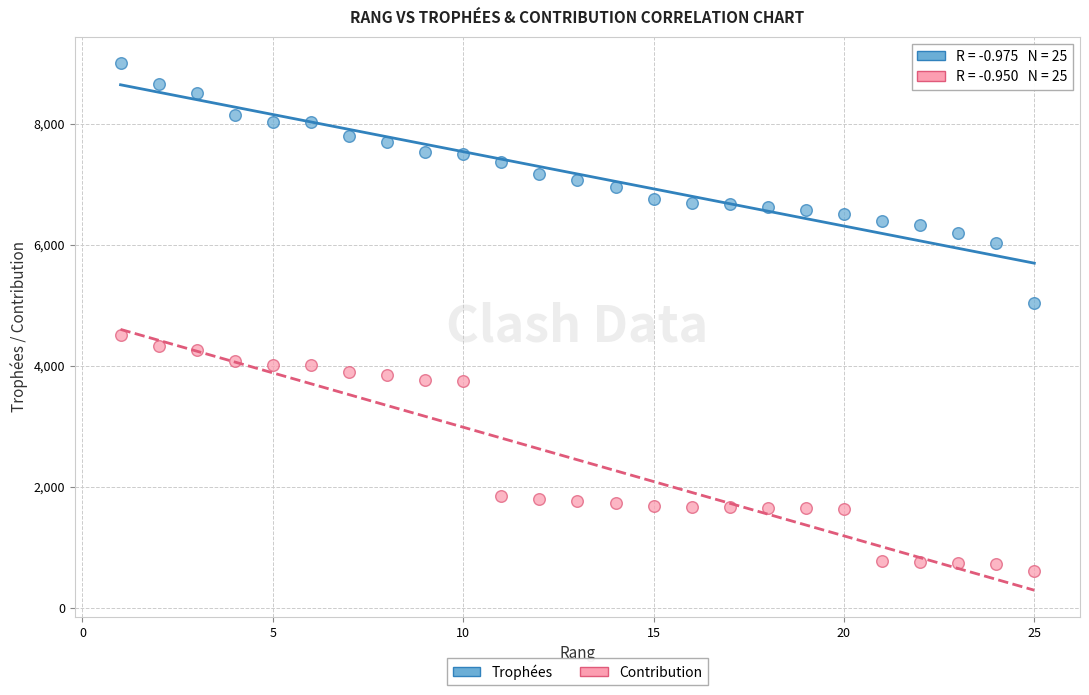

What is the X range (max minus min) for the scatter plot?

24